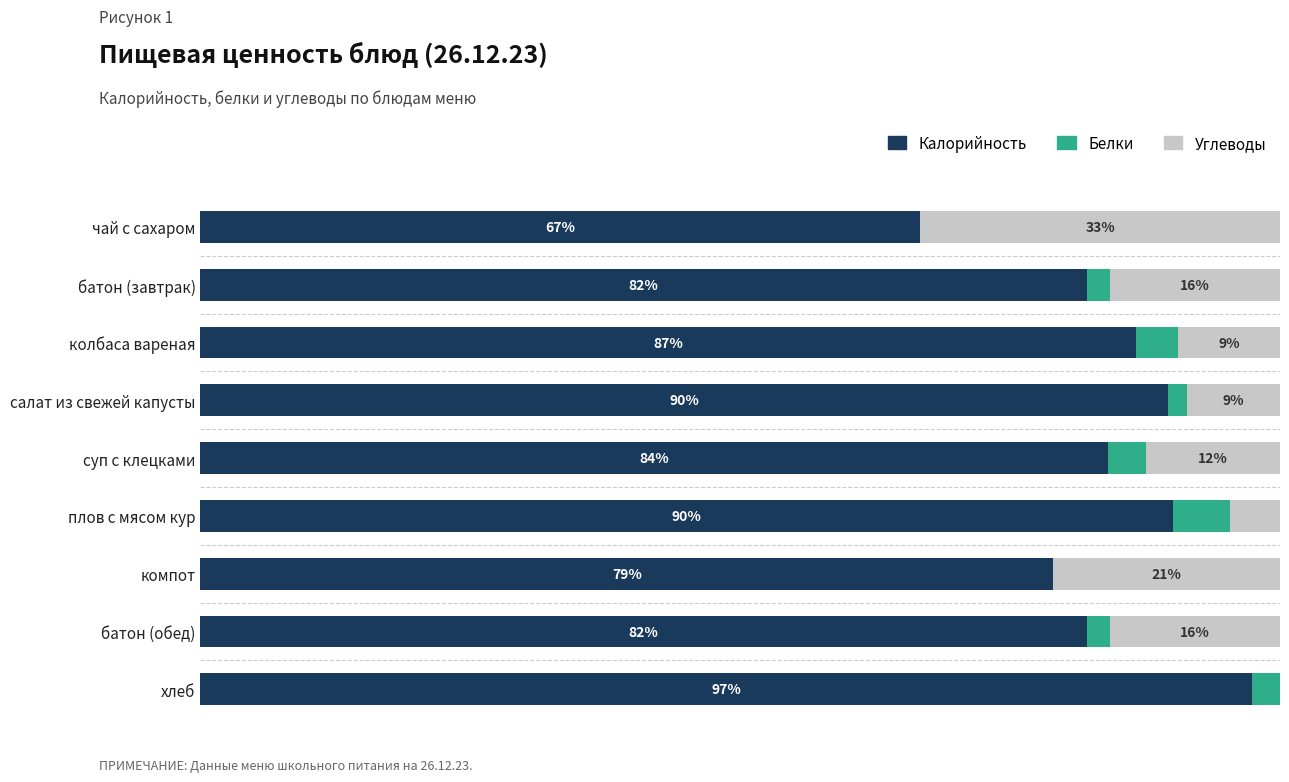

Which category has the highest value in the Калорийность series?

хлеб